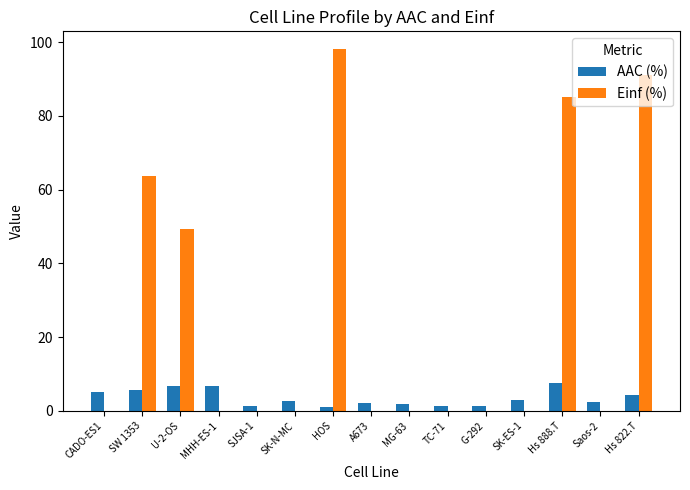

Which label corresponds to the largest value in the chart?

HOS